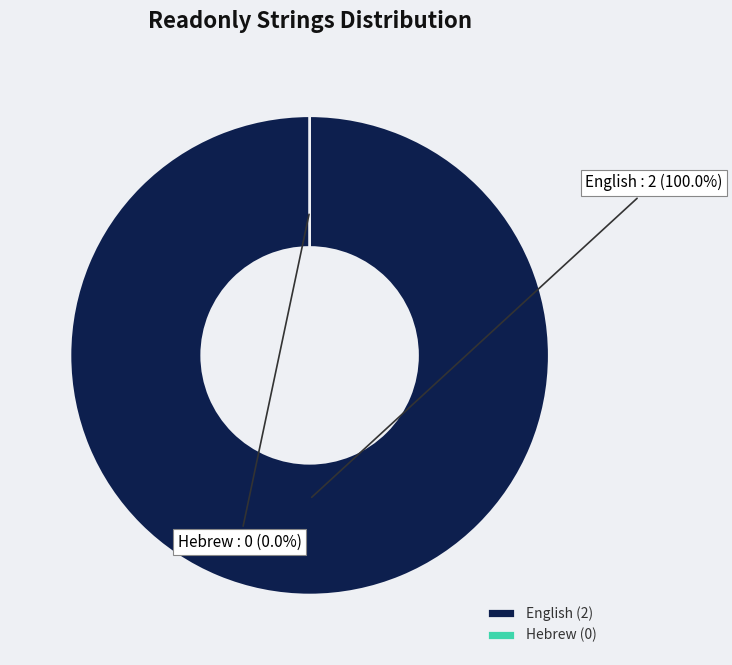

Do English and Hebrew together represent more than half of the pie?

Yes